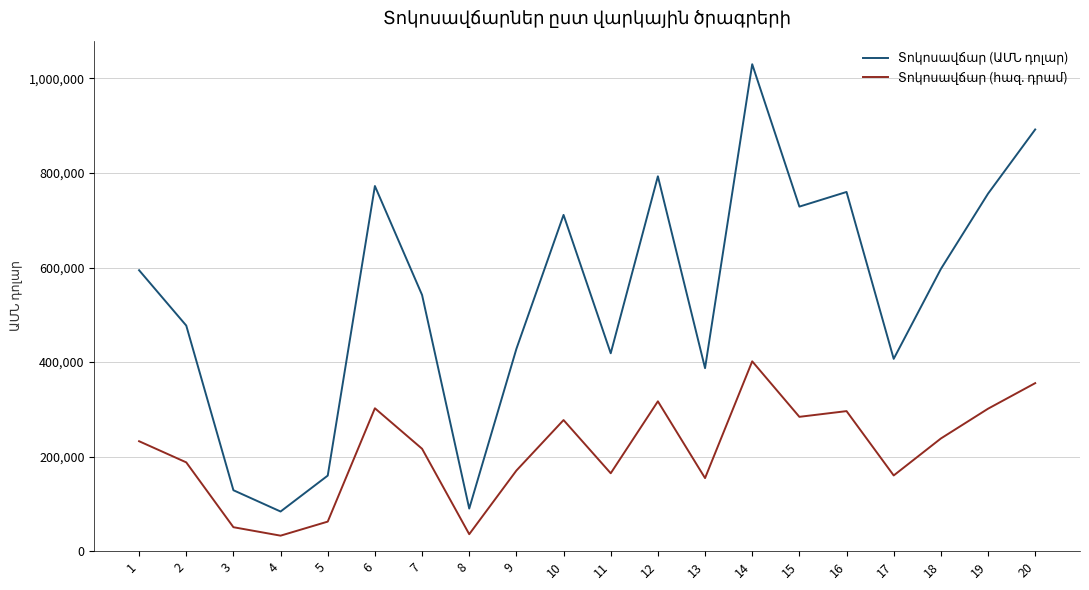

At which category is the sum across all series the highest?

14